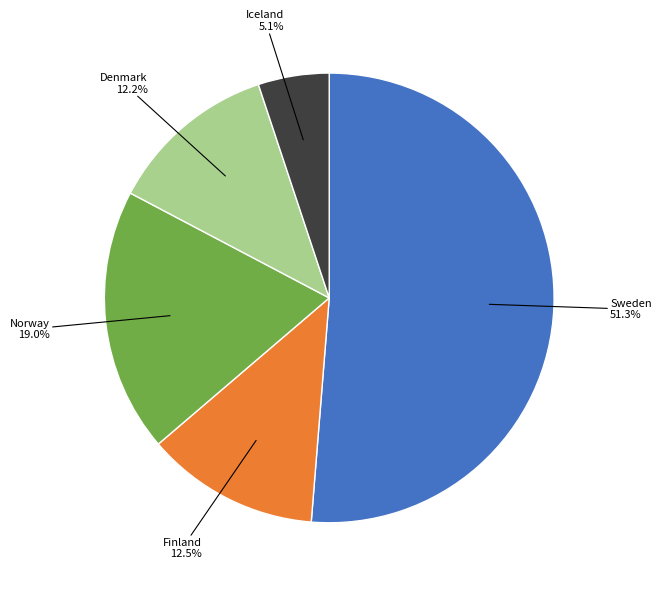

Is there a majority slice in this chart?

Yes